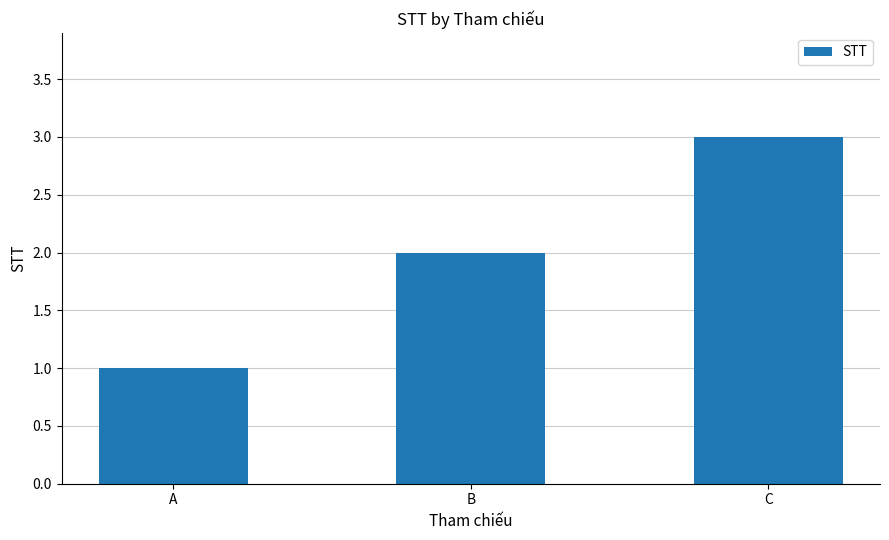

What is the difference between the maximum and second lowest values?

1